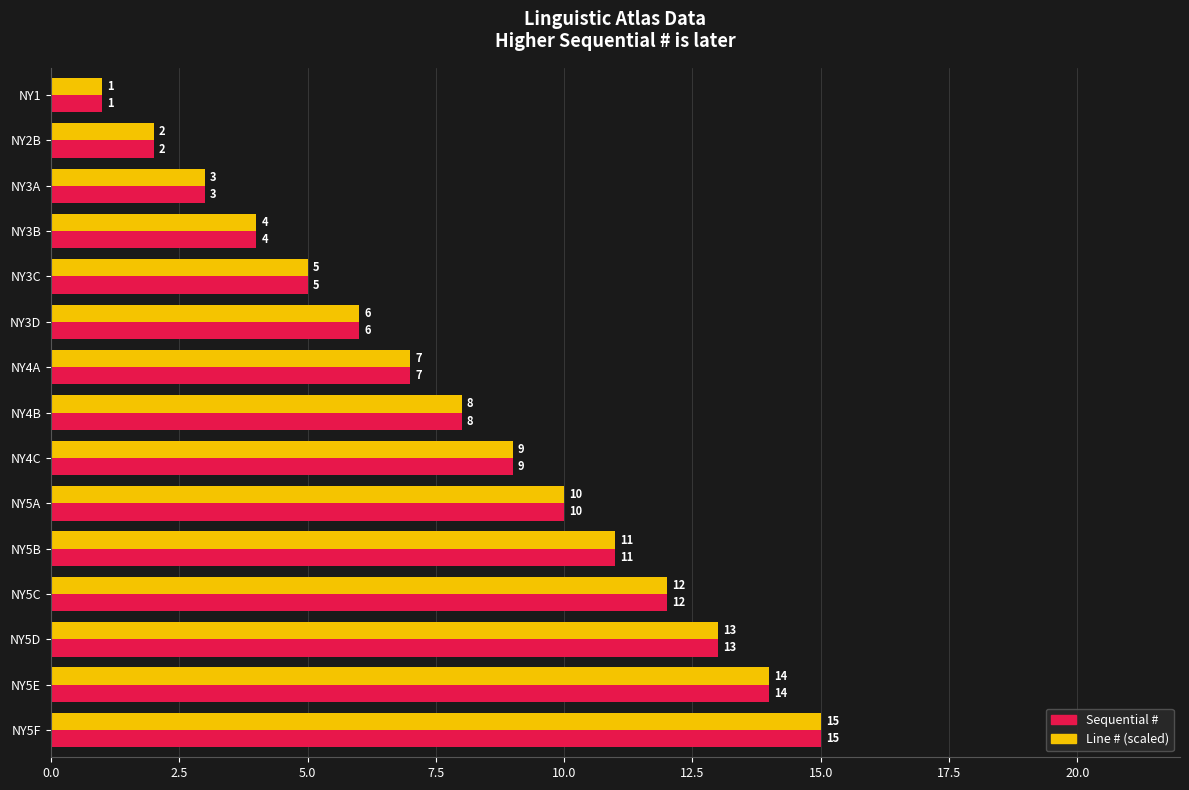

What is the maximum value for Sequential #?

15